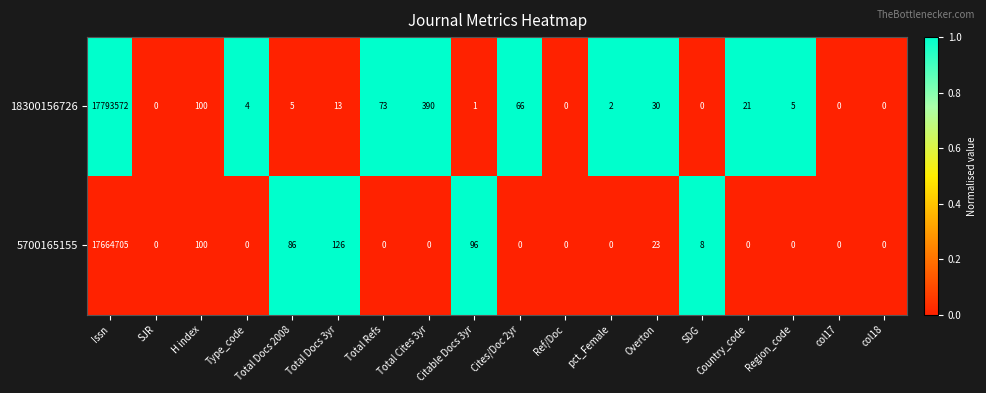

Which series has the widest spread of values?

18300156726